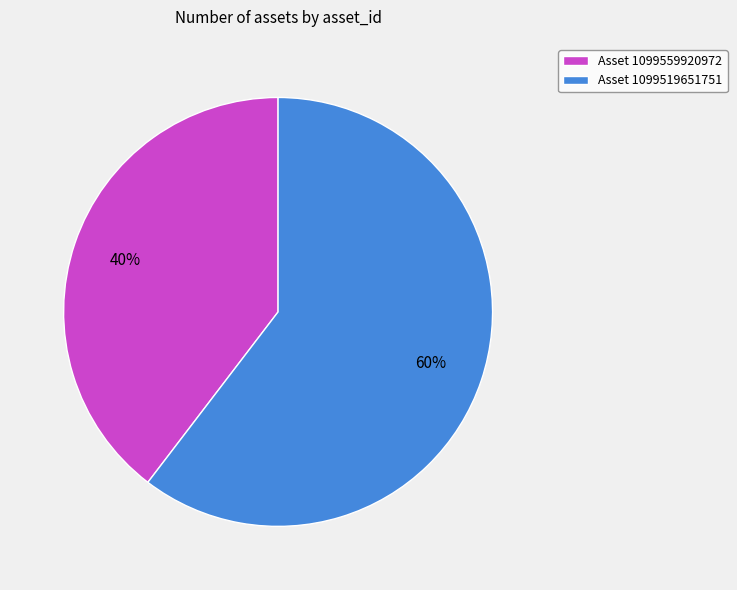

Approximately how many times larger is the value at Asset 1099519651751 compared to Asset 1099559920972?

1.5